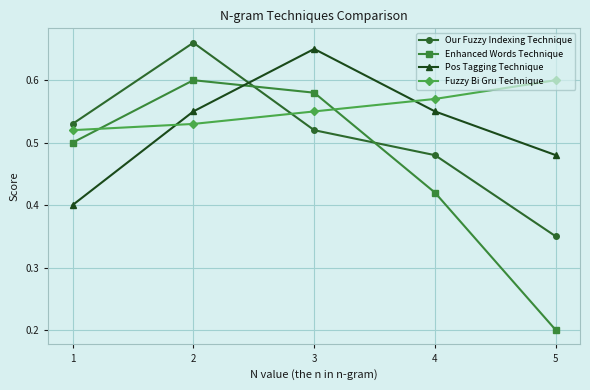

How many intersections are there between Pos Tagging Technique and Fuzzy Bi Gru Technique?

2